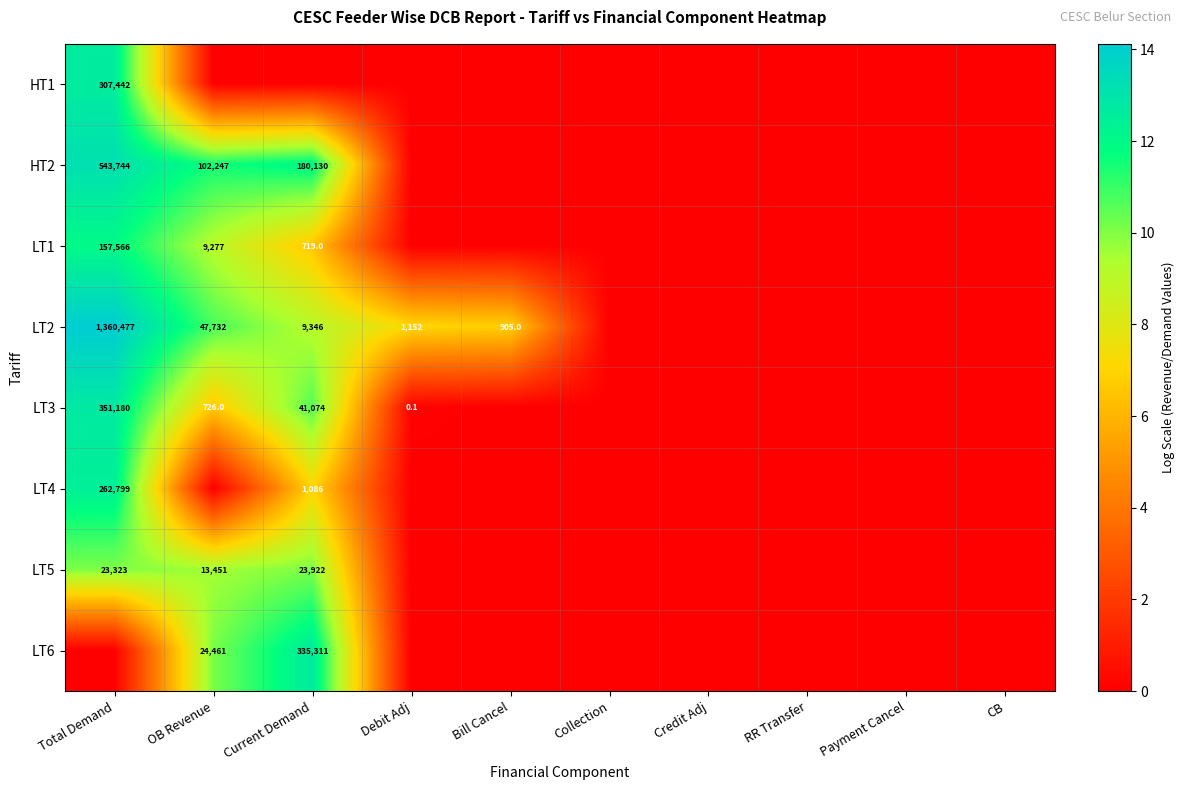

Is it true that LT1 equals 347.1 at Current Demand?

False